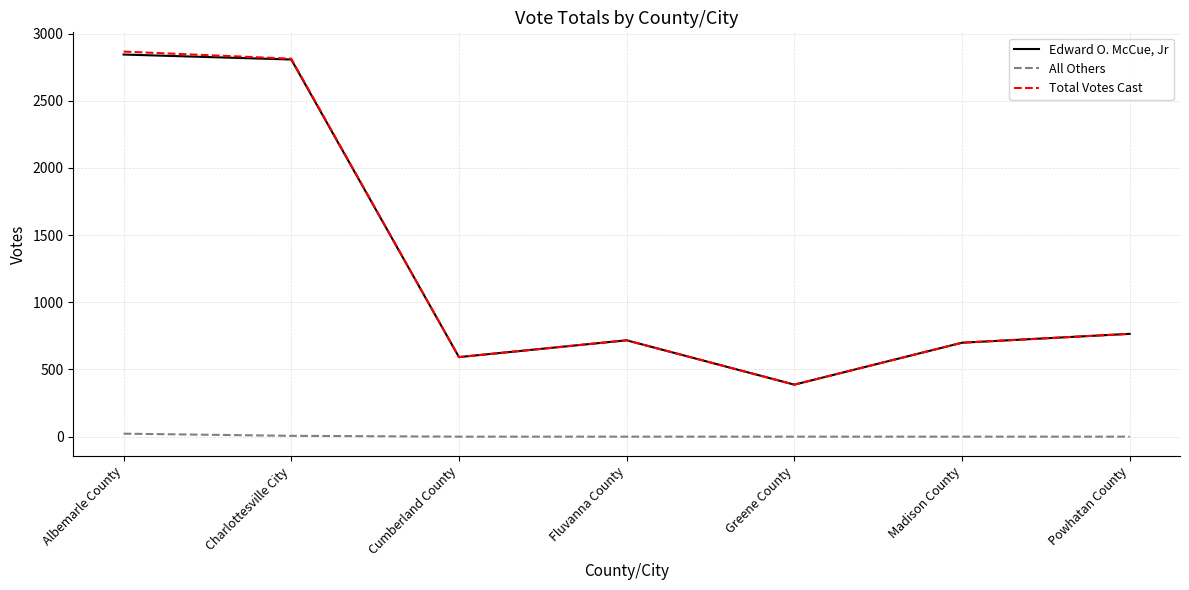

Is it true that Edward O. McCue, Jr equals 272 at Powhatan County?

False